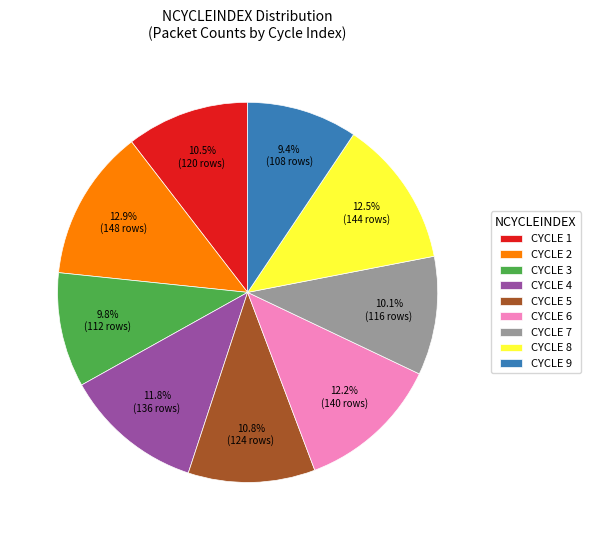

What is the total percentage of CYCLE 3 and CYCLE 4?

21.6%